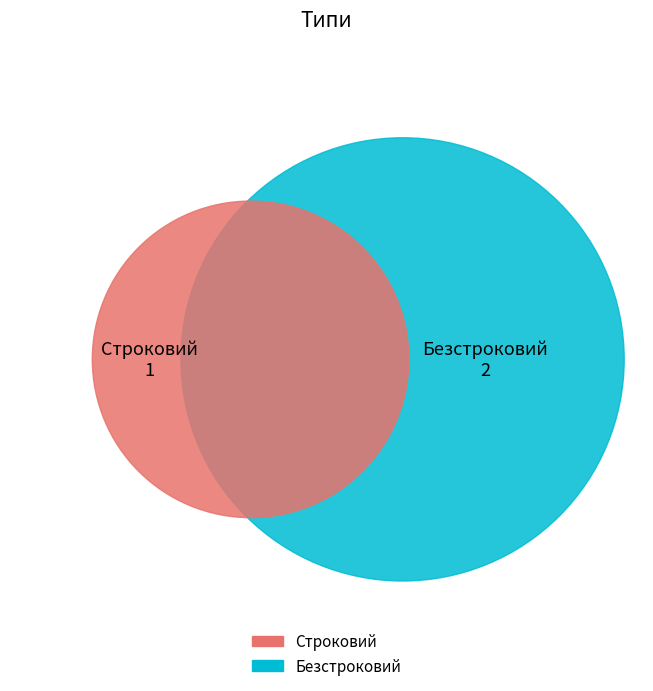

Rank the categories by value from lowest to highest.

Строковий, Безстроковий